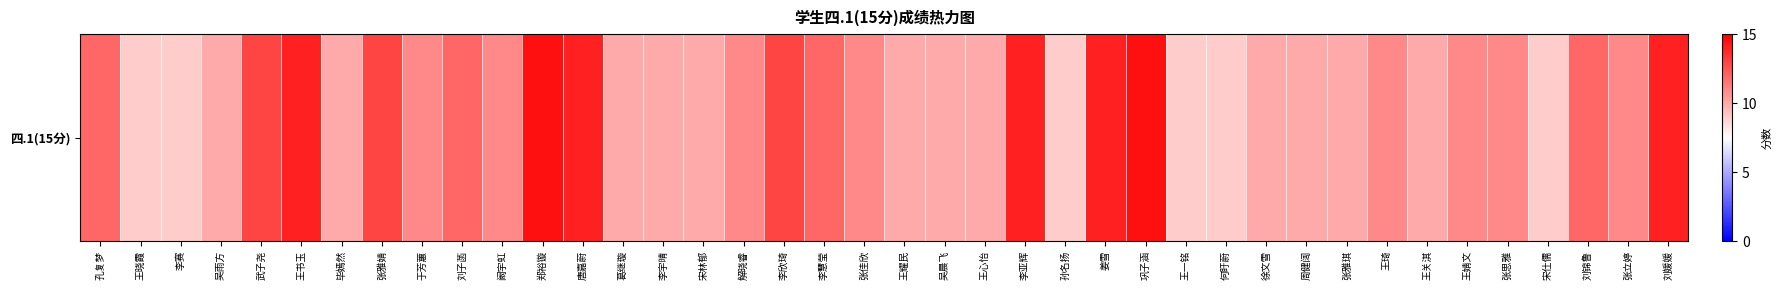

Reading left to right, extract all data points from this chart.

12.0	9.0	9.0	10.0	13.0	14.0	10.0	13.0	11.0	12.0	11.0	14.5	14.0	10.0	10.0	10.0	11.0	13.0	12.0	11.0	10.0	10.0	10.0	14.0	9.0	14.0	14.5	9.0	9.0	10.0	10.0	10.0	11.0	10.0	11.0	11.0	9.0	12.0	11.0	14.0